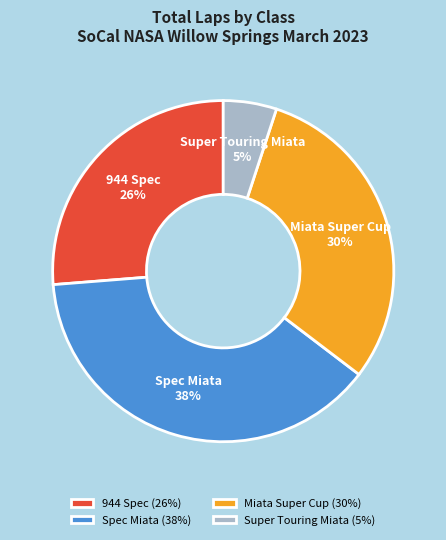

How many segments does this pie chart have?

4